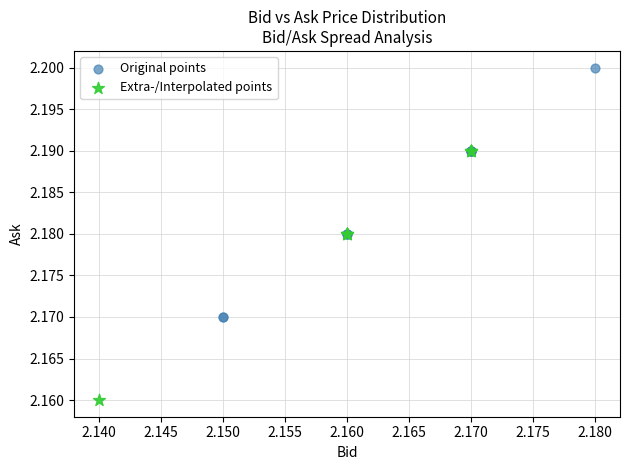

Which series reaches the maximum Y coordinate?

Original points